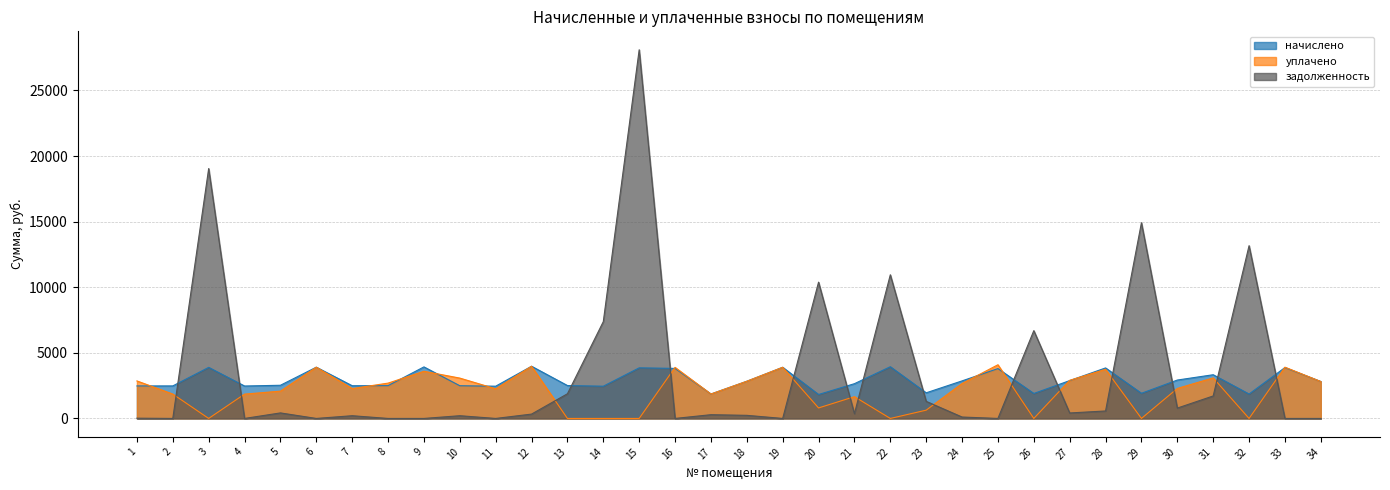

Rank the series by their average value, from highest to lowest.

задолженность, начислено, уплачено